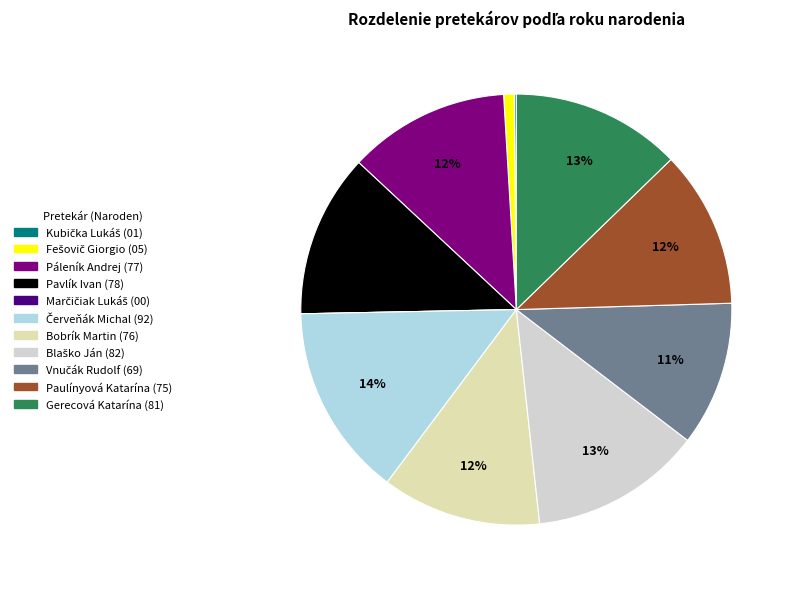

What is the smallest slice in the pie chart?

Marčičiak Lukáš